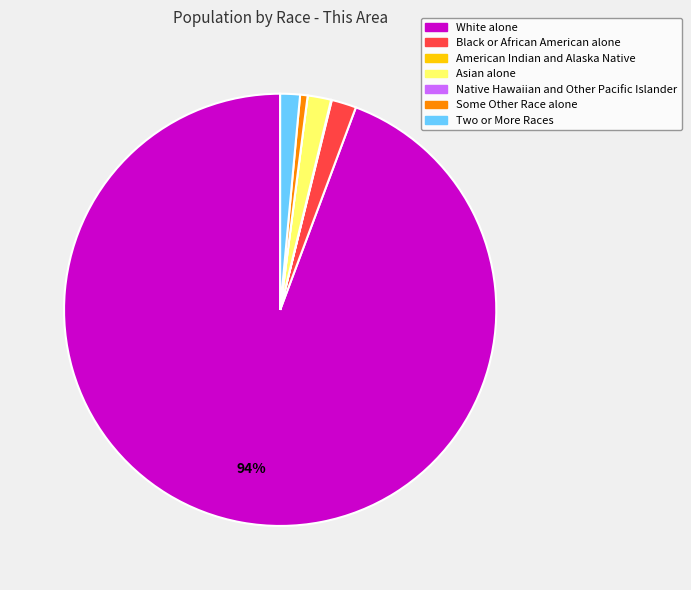

To the nearest percent, what is the difference between the largest and smallest slice percentages?

94%